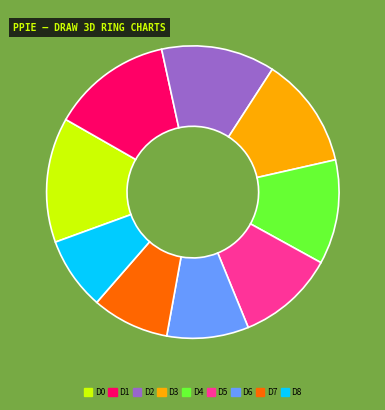

What is the ratio of the value at D7 to the value at D2?

0.7